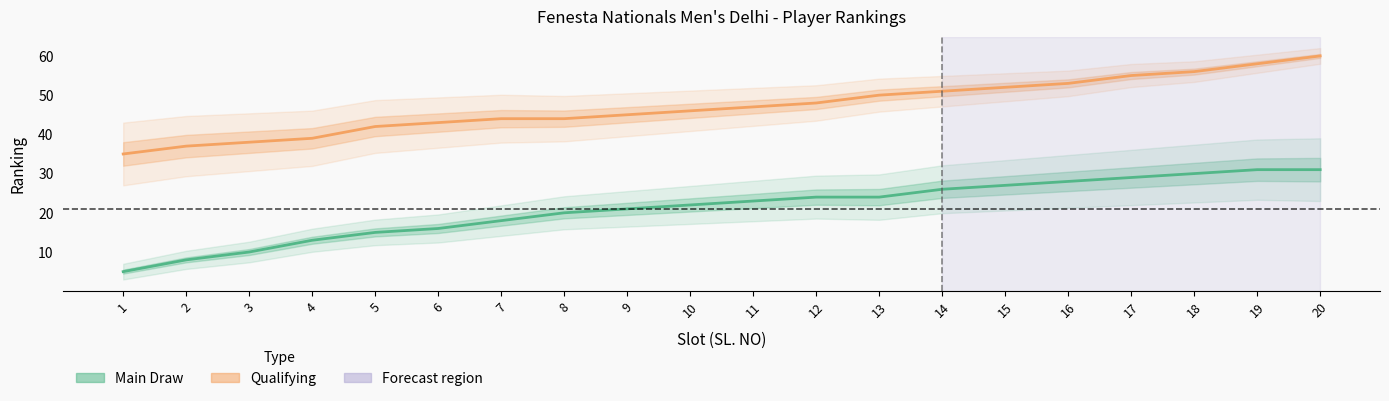

True or false: Qualifying Ranking and Main Draw Ranking cross at least once.

False